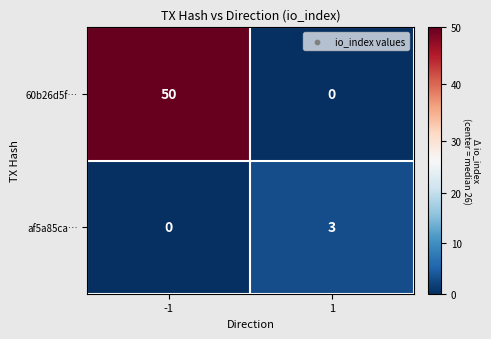

Reading left to right, what are all the values shown in this chart?

60b26d5f…: -1=50	1=0
af5a85ca…: -1=0	1=3